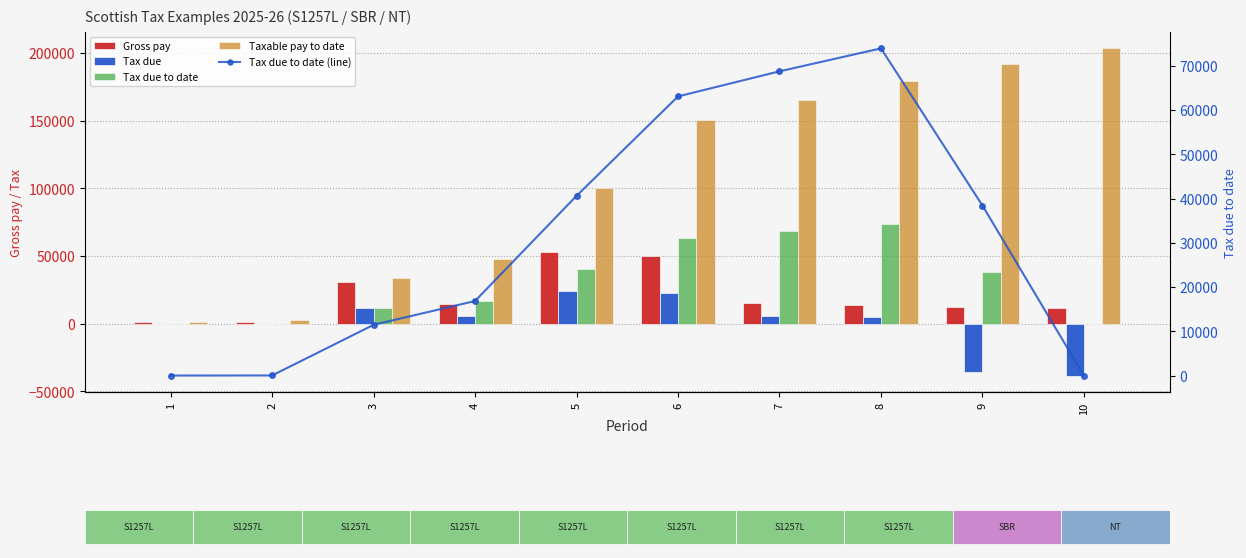

Which series changed the most between 7 and 9?

Tax due